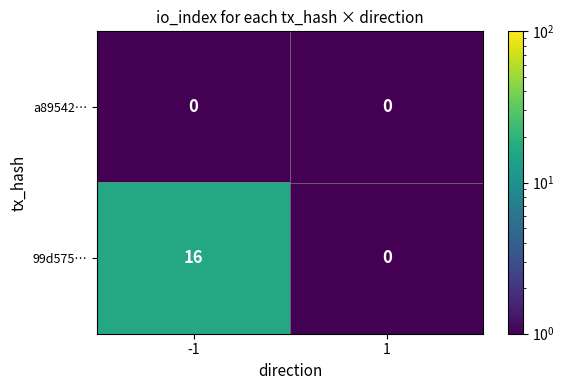

Which series has the largest total across all categories?

99d575…